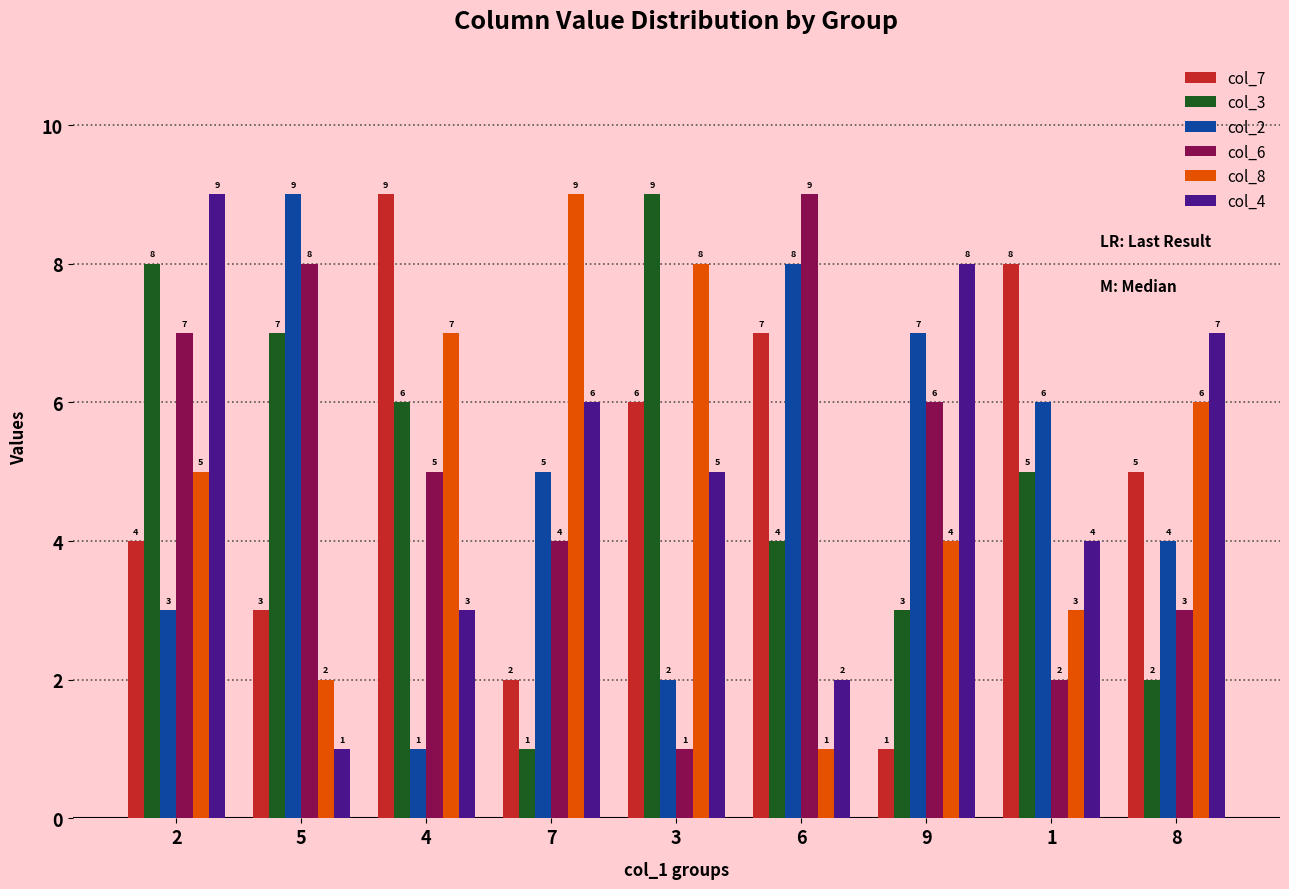

How many categories are shown in the chart?

9